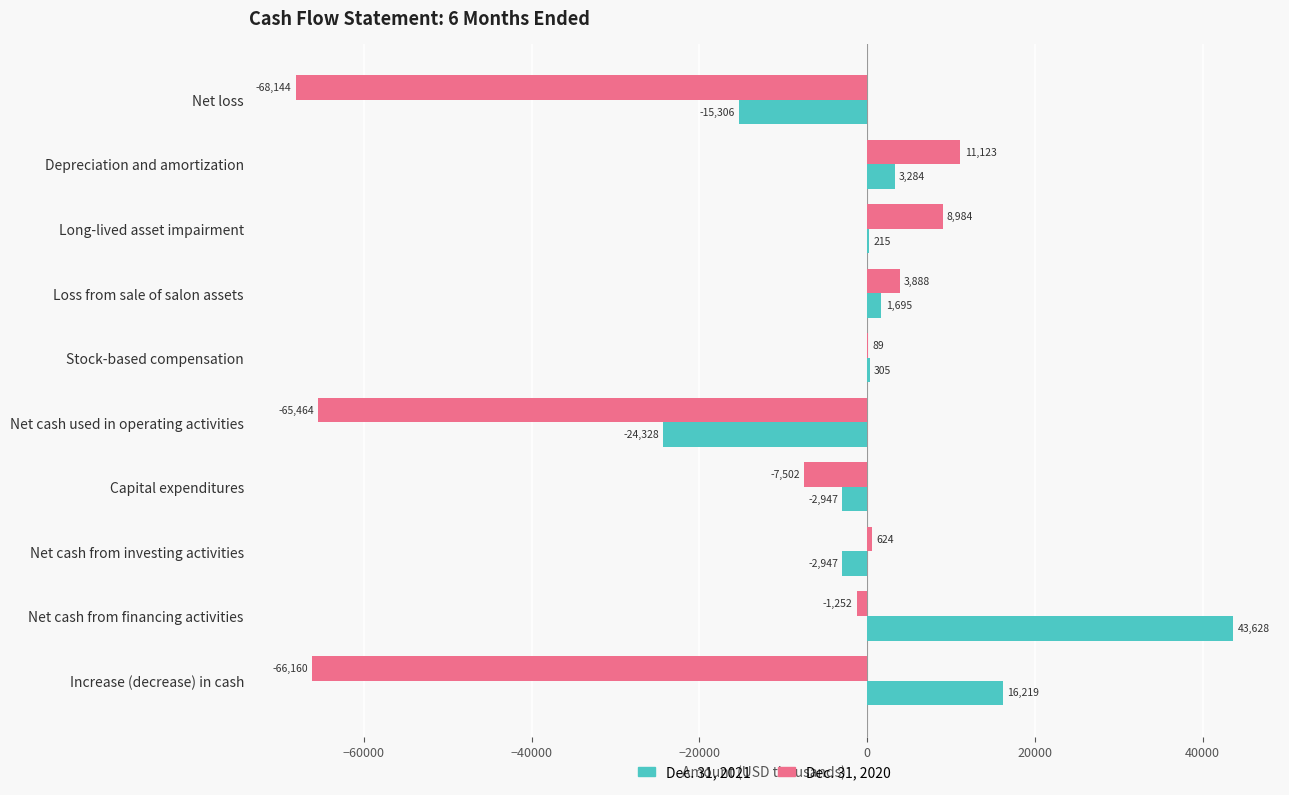

What is the sum of all Dec. 31, 2021 values?

19818